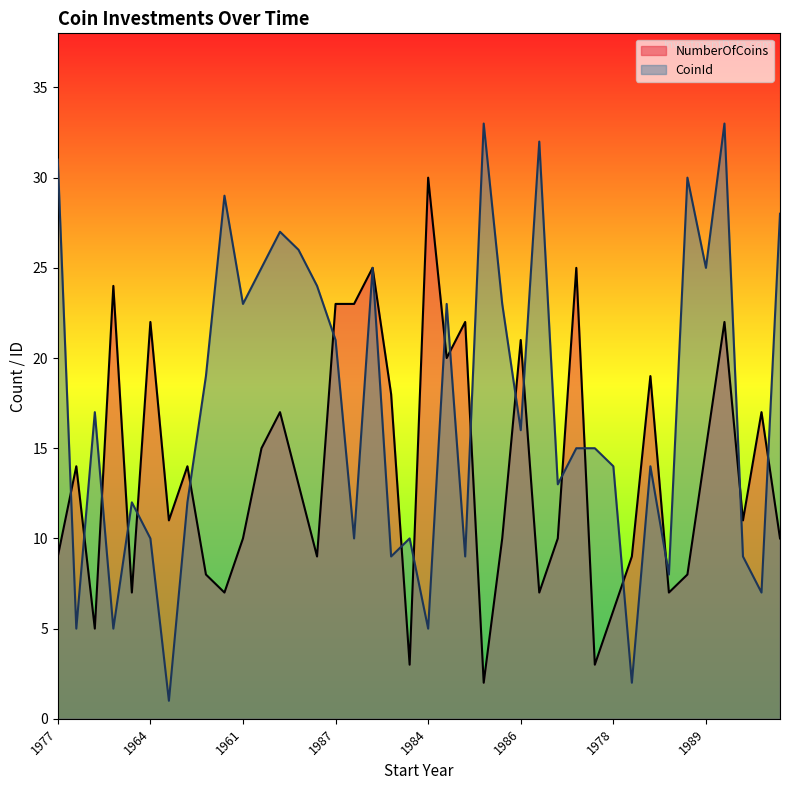

The CoinId series shows 3 at 1994. True or false?

False